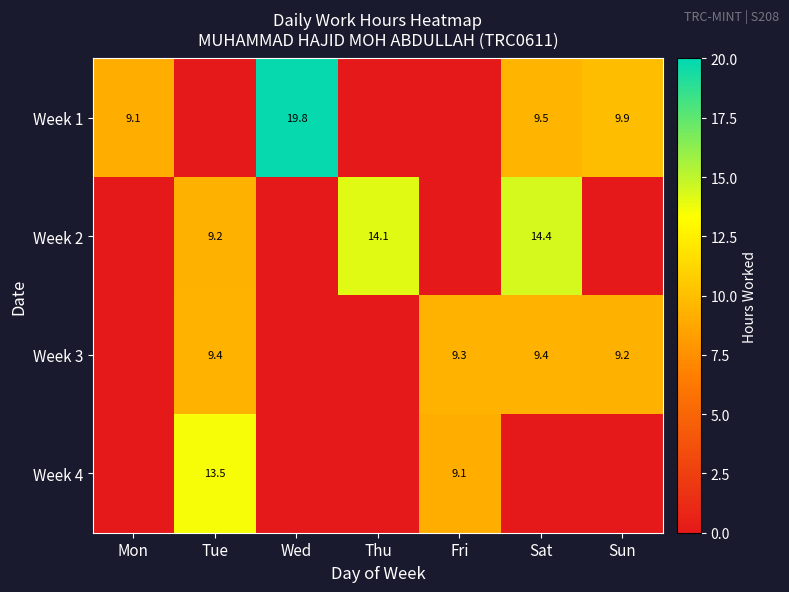

What is the sum of the Week 3 values at Fri and Sat?

18.7